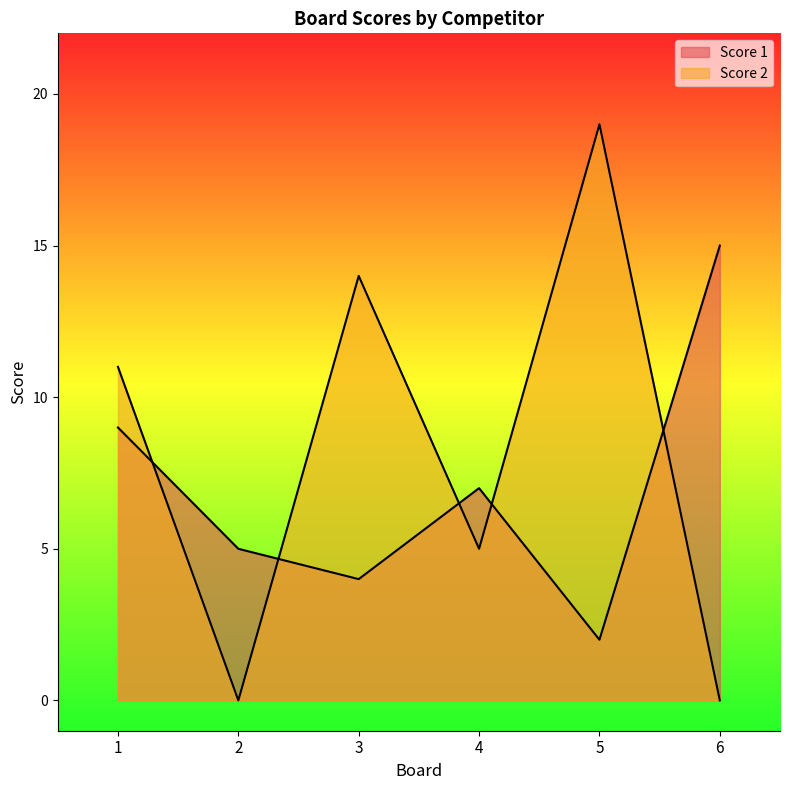

How many intersections are there between Score 1 and Score 2?

5